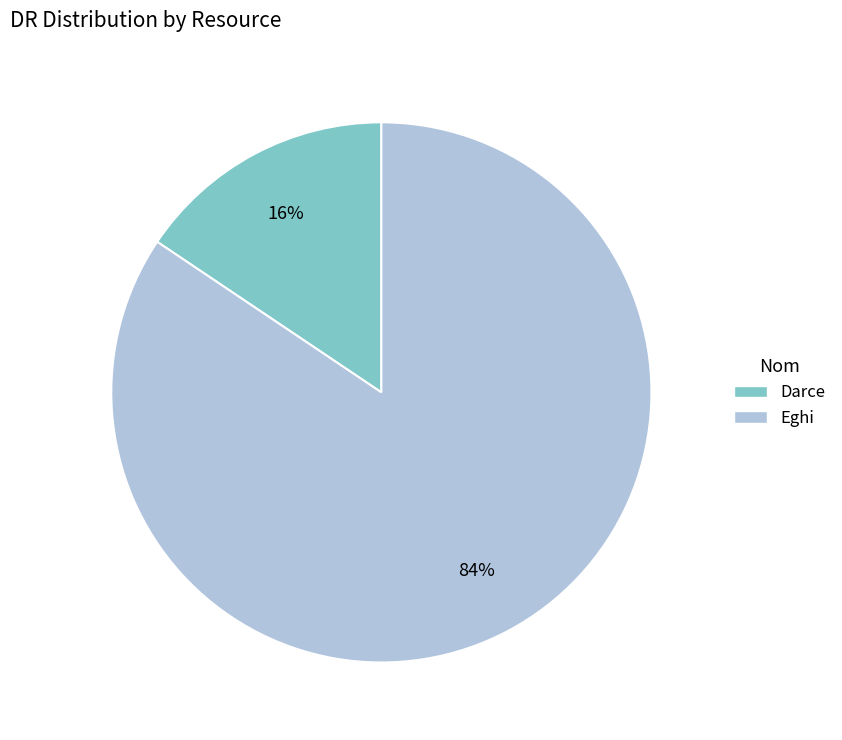

To the nearest percent, what is the combined percentage of Eghi and Darce?

100%